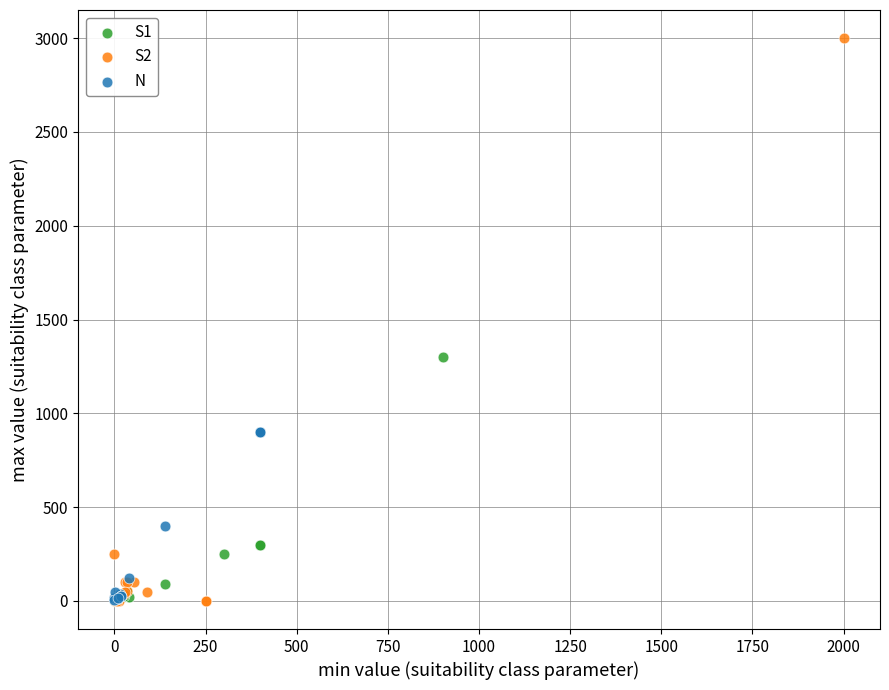

Which series has the widest spread of Y values?

S2